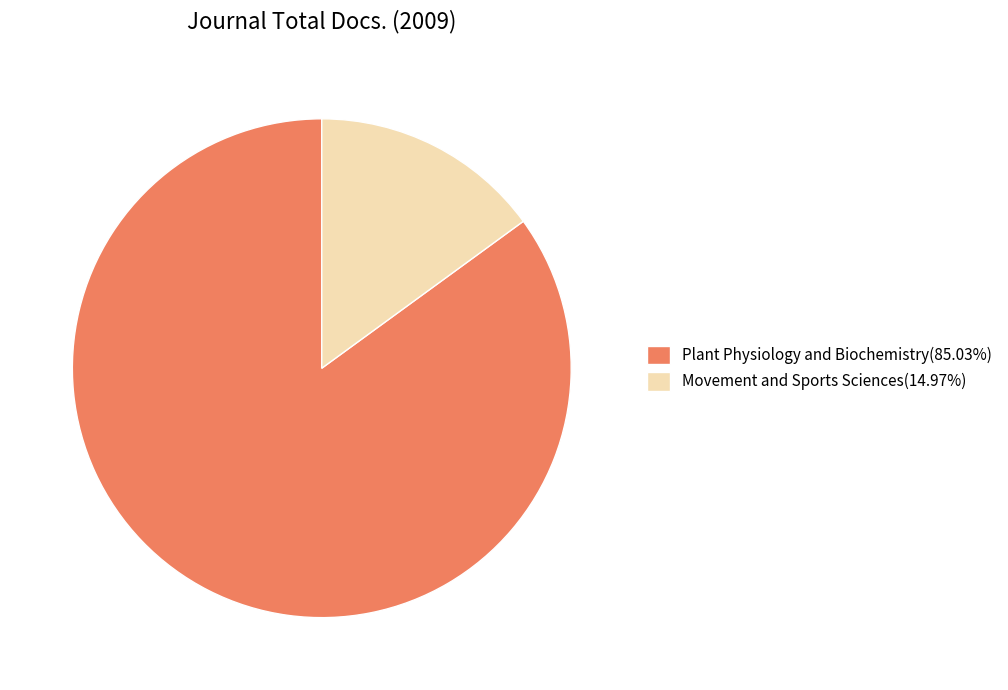

Is there a majority slice in this chart?

Yes